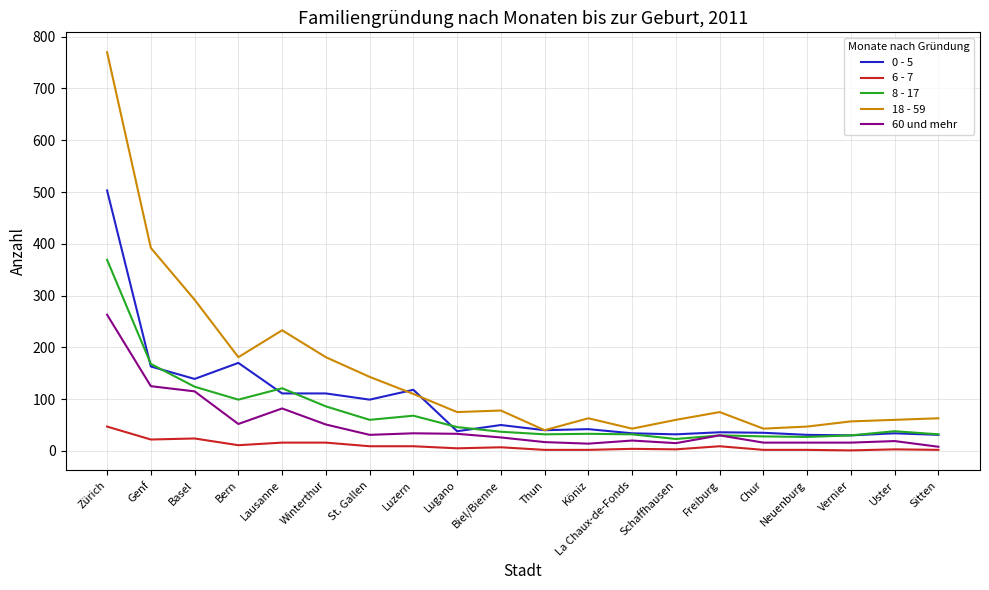

What position from the right is Lugano?

12